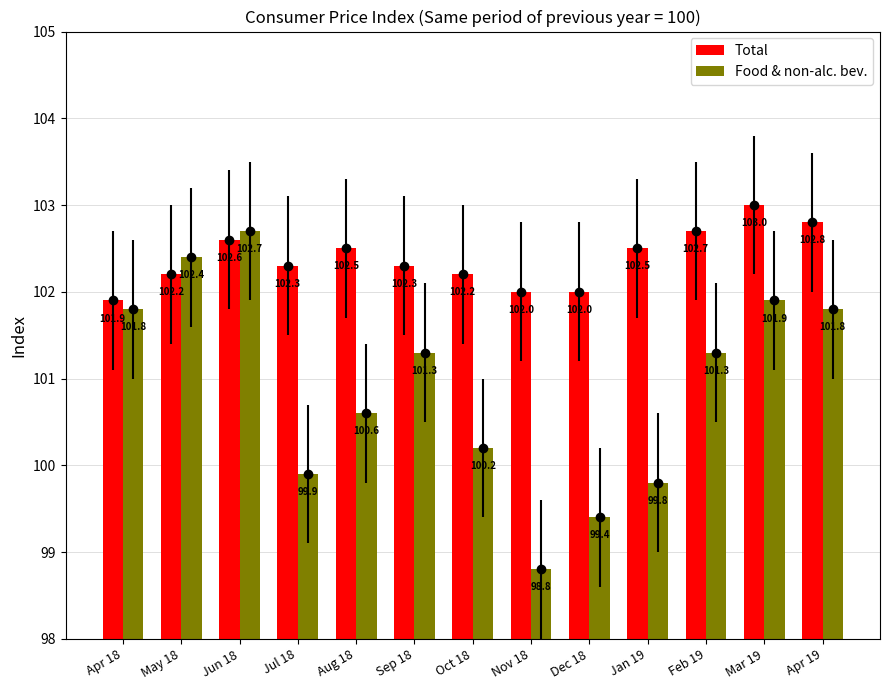

The value of Food & non-alc. bev. at Sep 18 is 101.3. True or false?

True